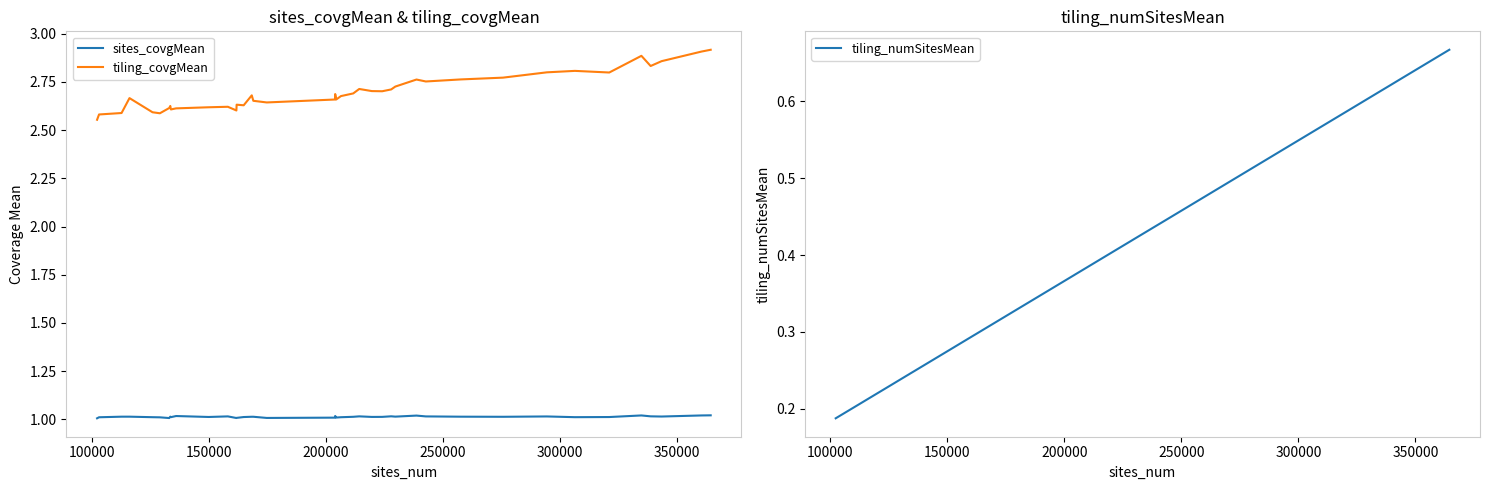

True or false: sites_covgMean and tiling_covgMean intersect in this chart.

False